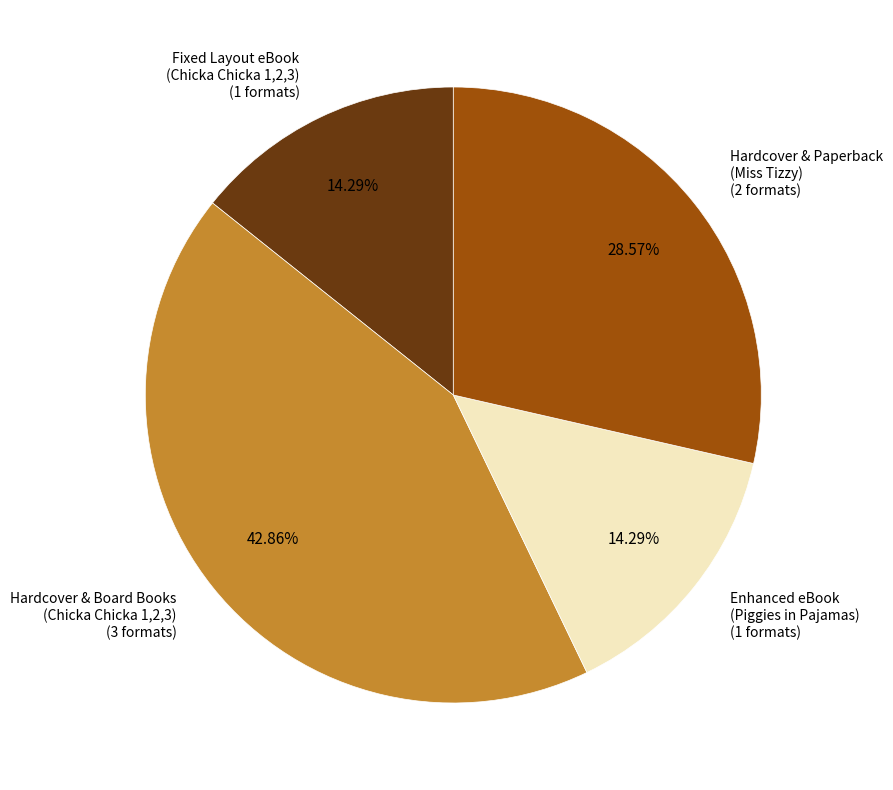

How many segments does this pie chart have?

4